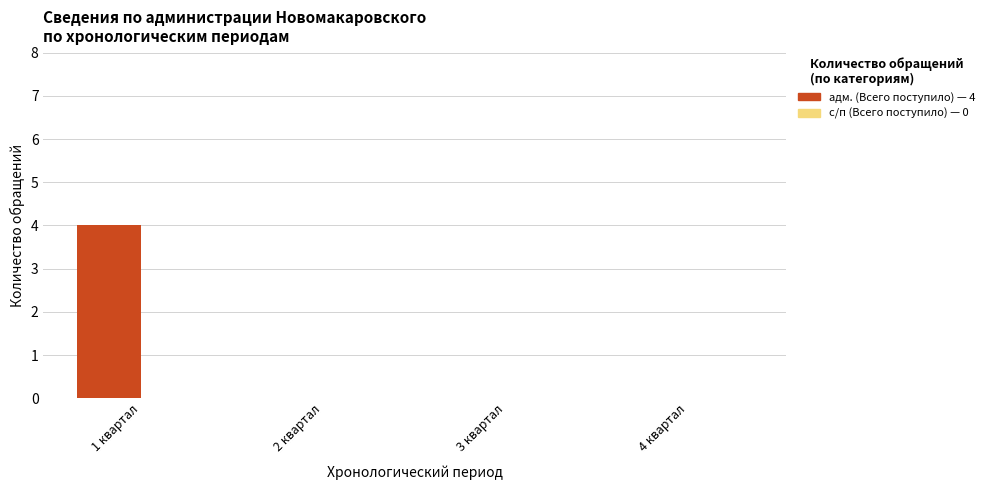

Are the bars horizontal?

No